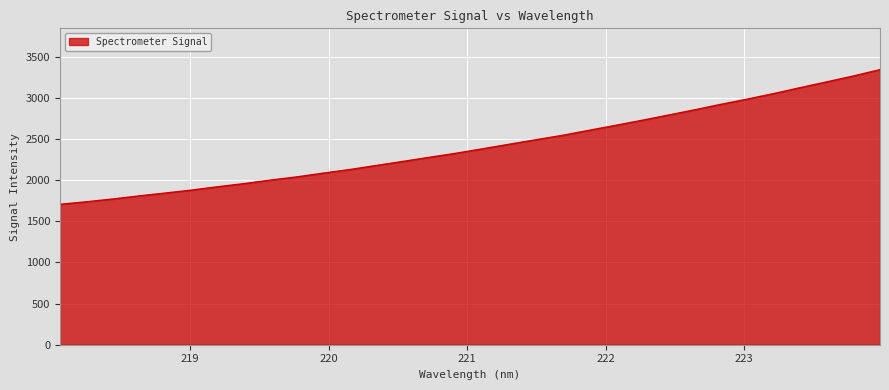

What is the minimum value shown in the chart?

1706.6